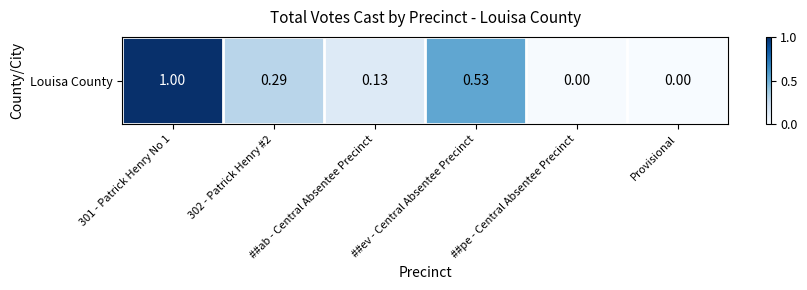

What is the average value?

0.3